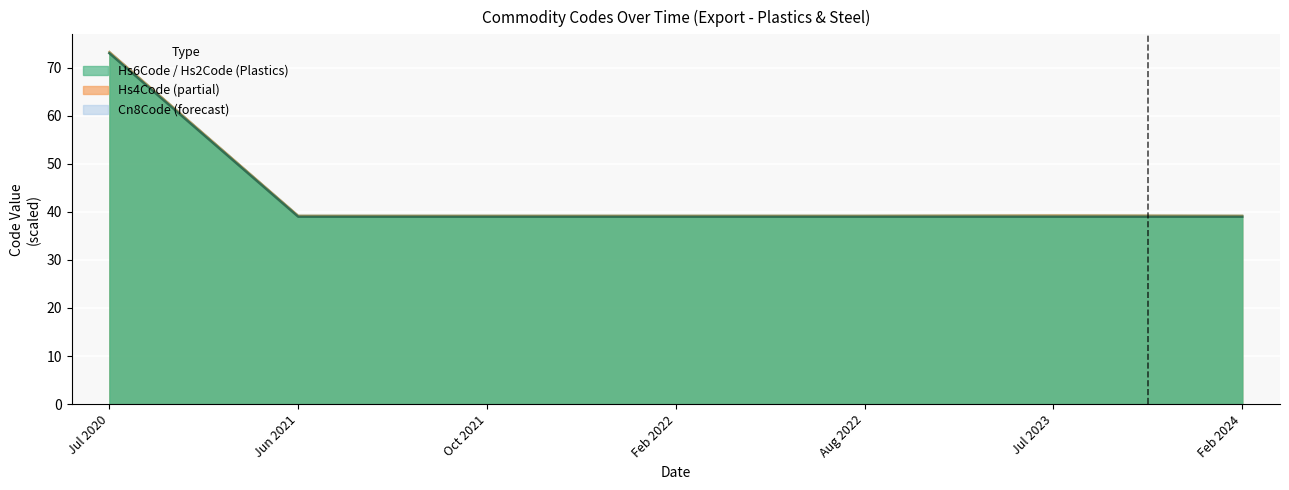

How many distinct data groups are displayed?

4